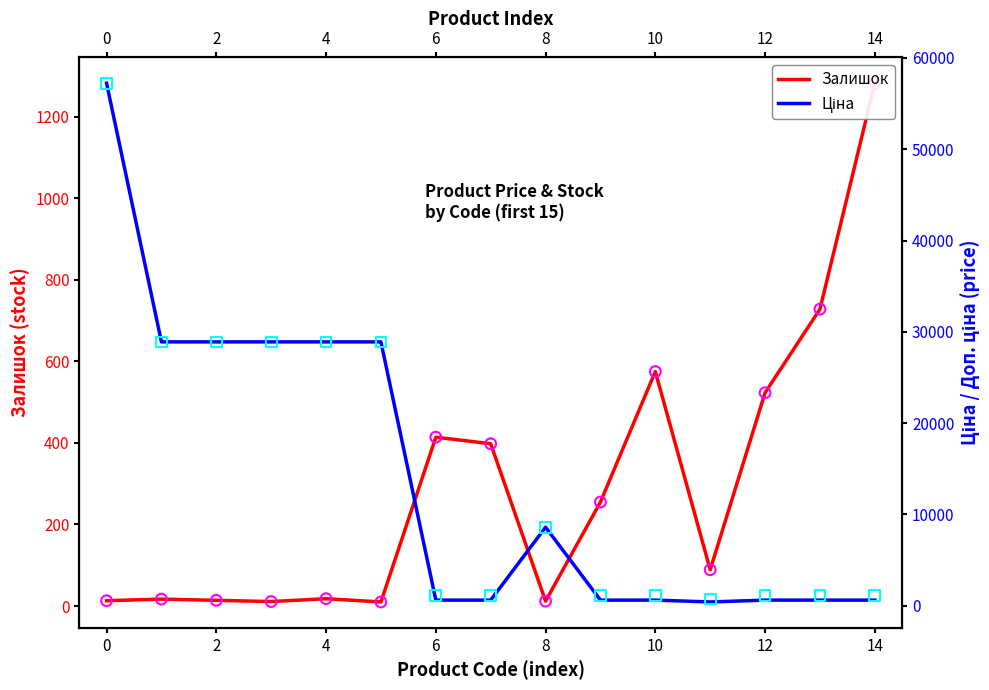

Which series reaches the minimum Y coordinate?

Залишок